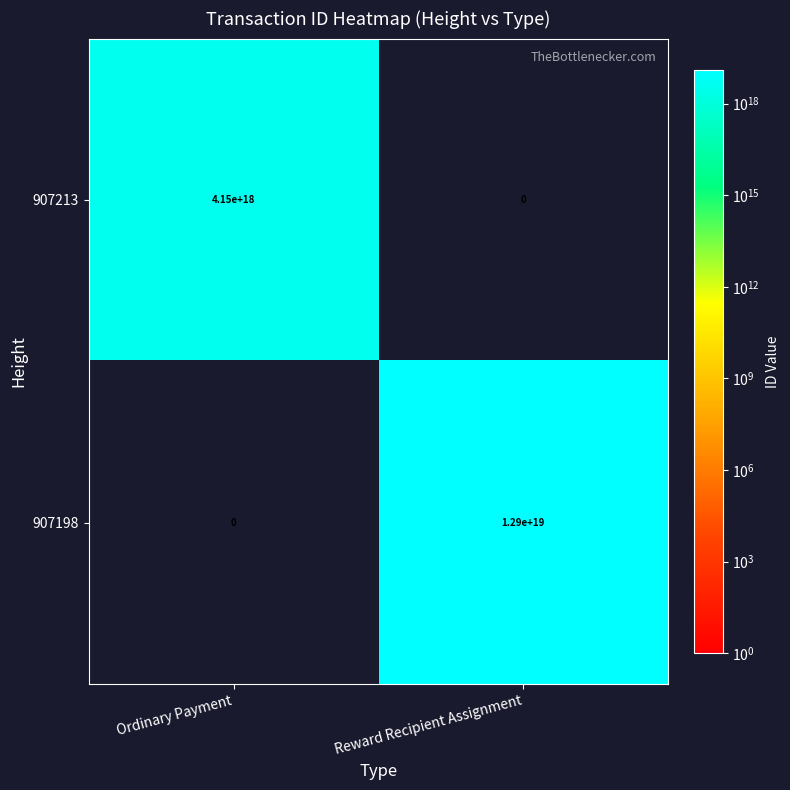

Count the number of categories in the chart.

2